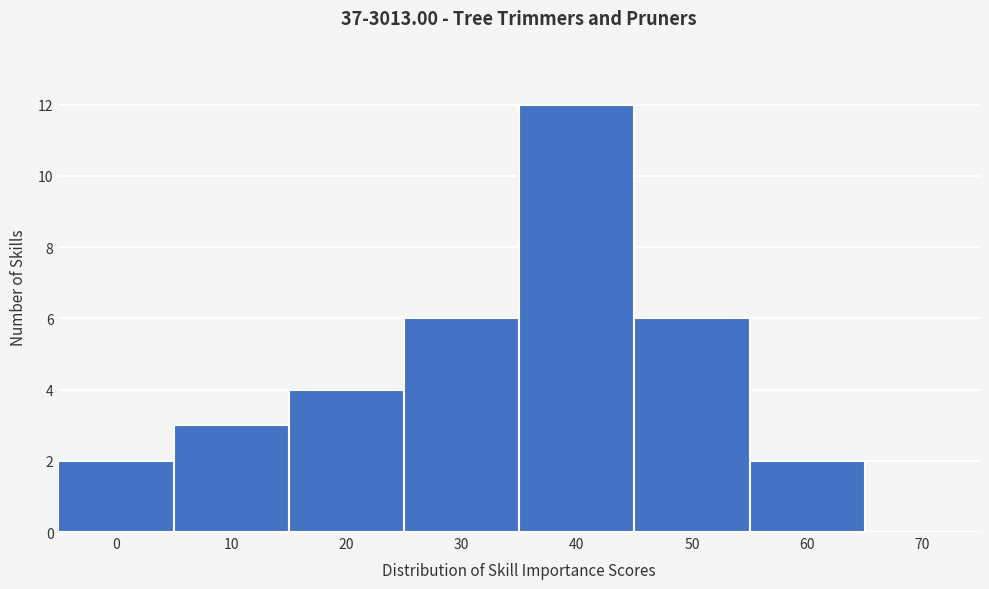

Reading left to right, extract all data points from this chart.

0=2	10=3	20=4	30=6	40=12	50=6	60=2	70=0